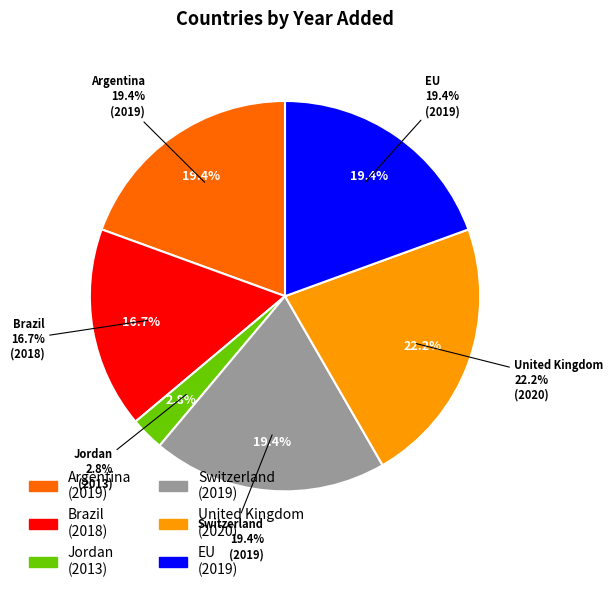

Is there a majority slice in this chart?

No